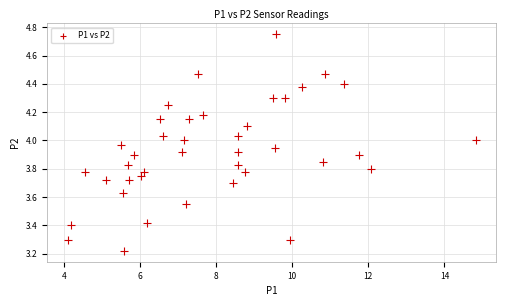

What is the range of X values (max minus min)?

10.7